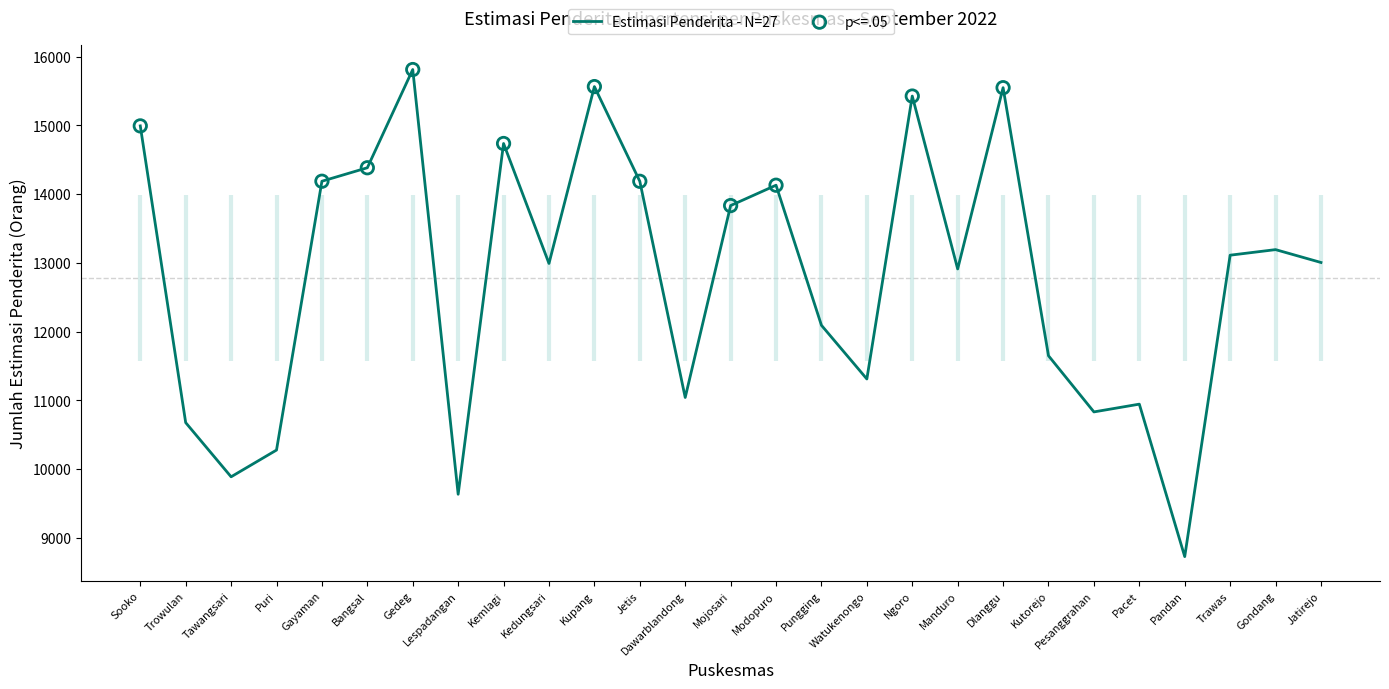

What is the change in value from Bangsal to Kupang?

+1181